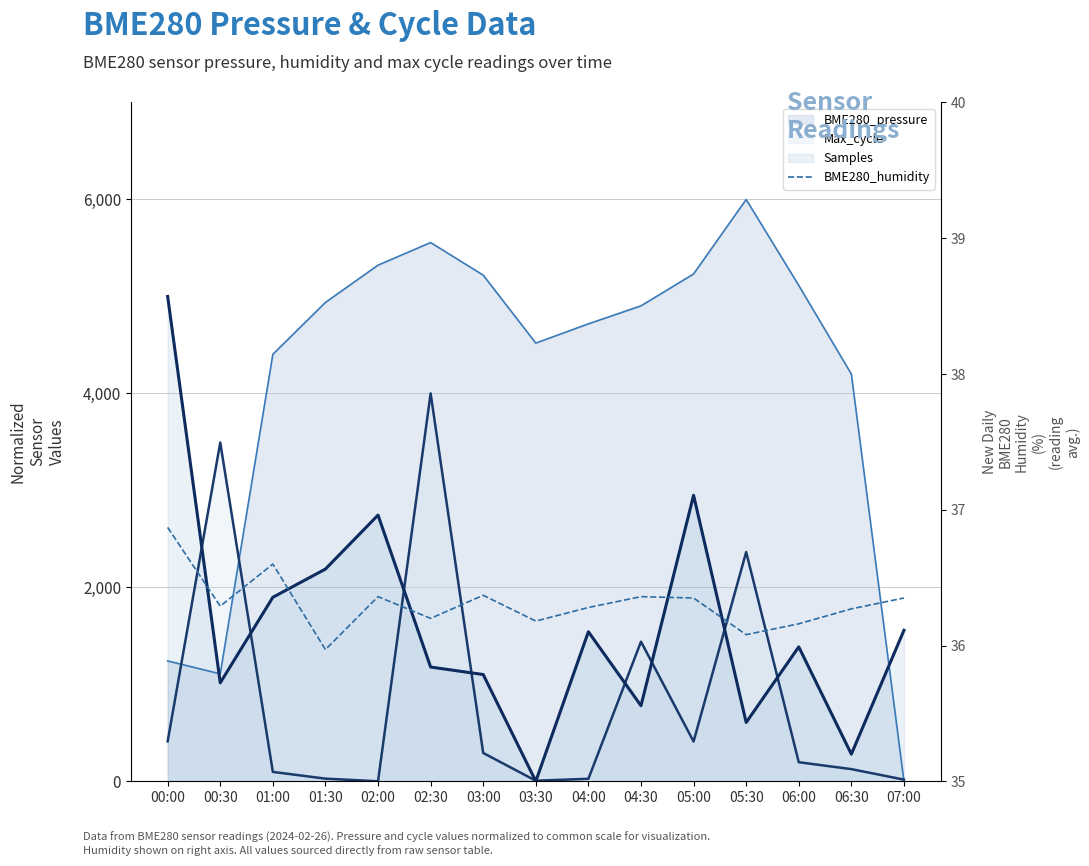

At which label is the value closest to 36?

01:30